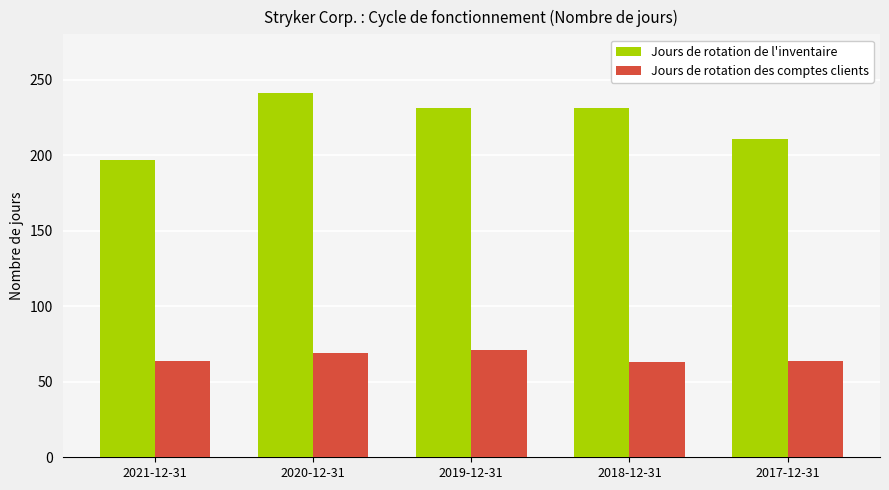

Between 2021-12-31 and 2019-12-31, which series saw the biggest shift?

Jours de rotation de l'inventaire